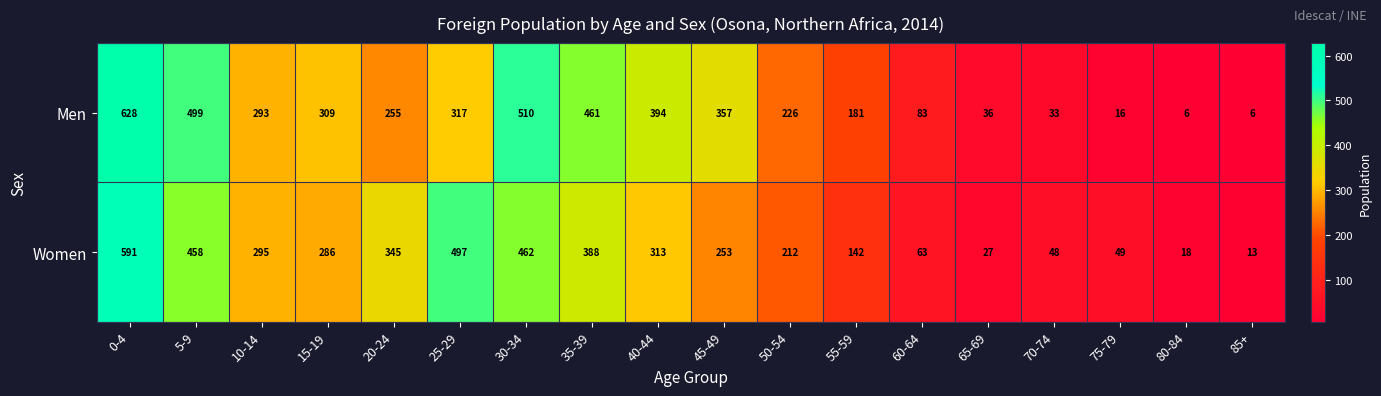

List the series in order of their overall mean, lowest first.

Women, Men